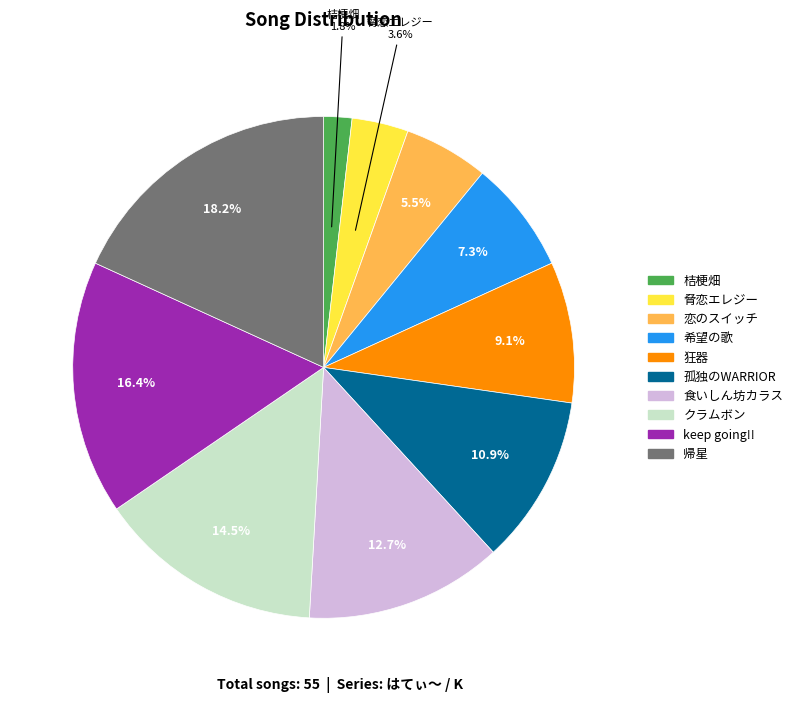

Is 希望の歌 the majority of the pie?

No